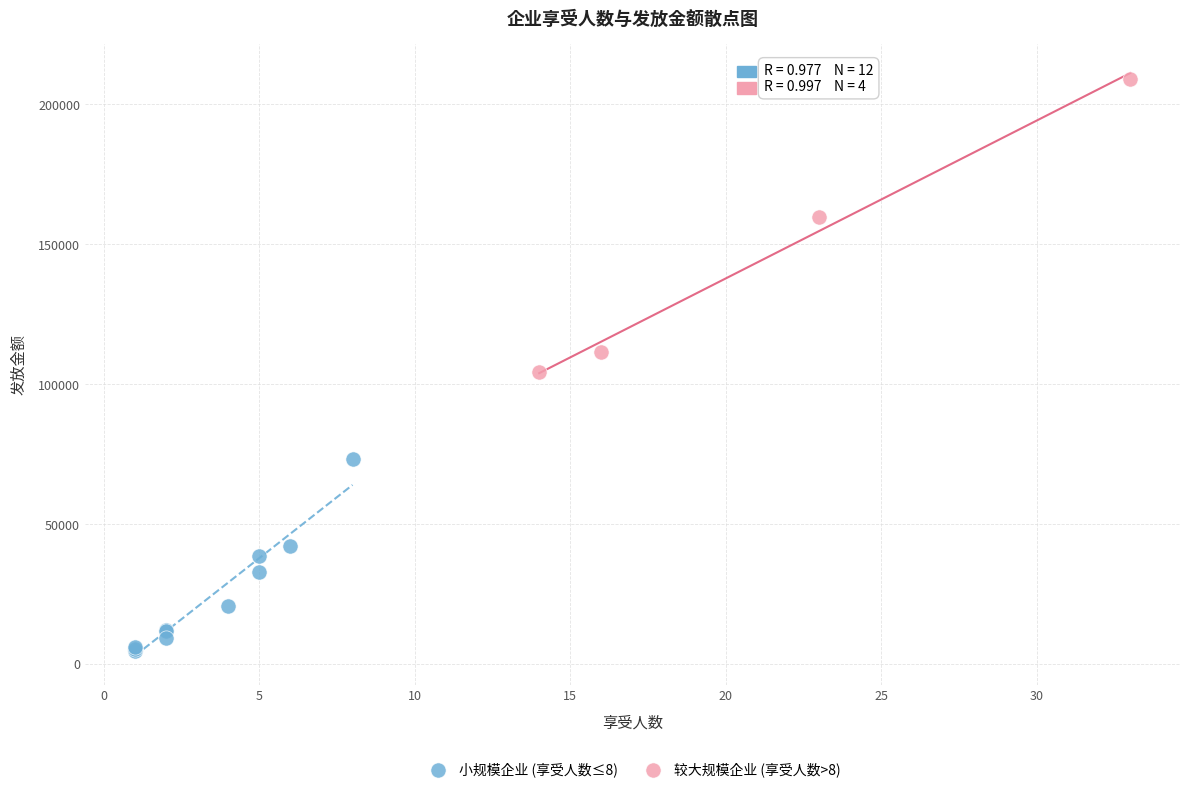

Which series has the widest spread of Y values?

较大规模企业 (享受人数>8)